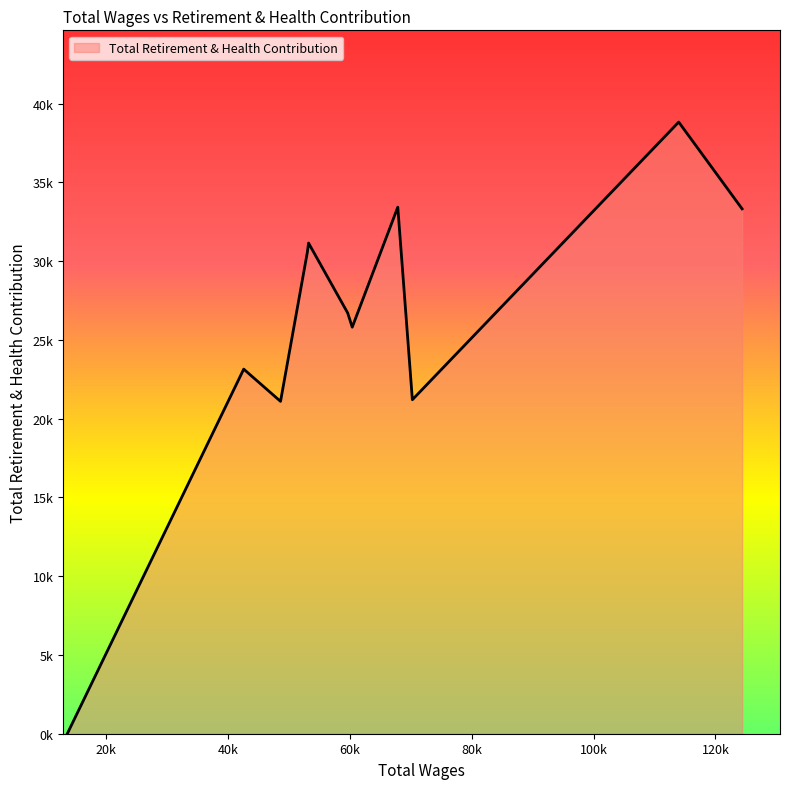

Does the chart display data point markers on the line(s)?

No